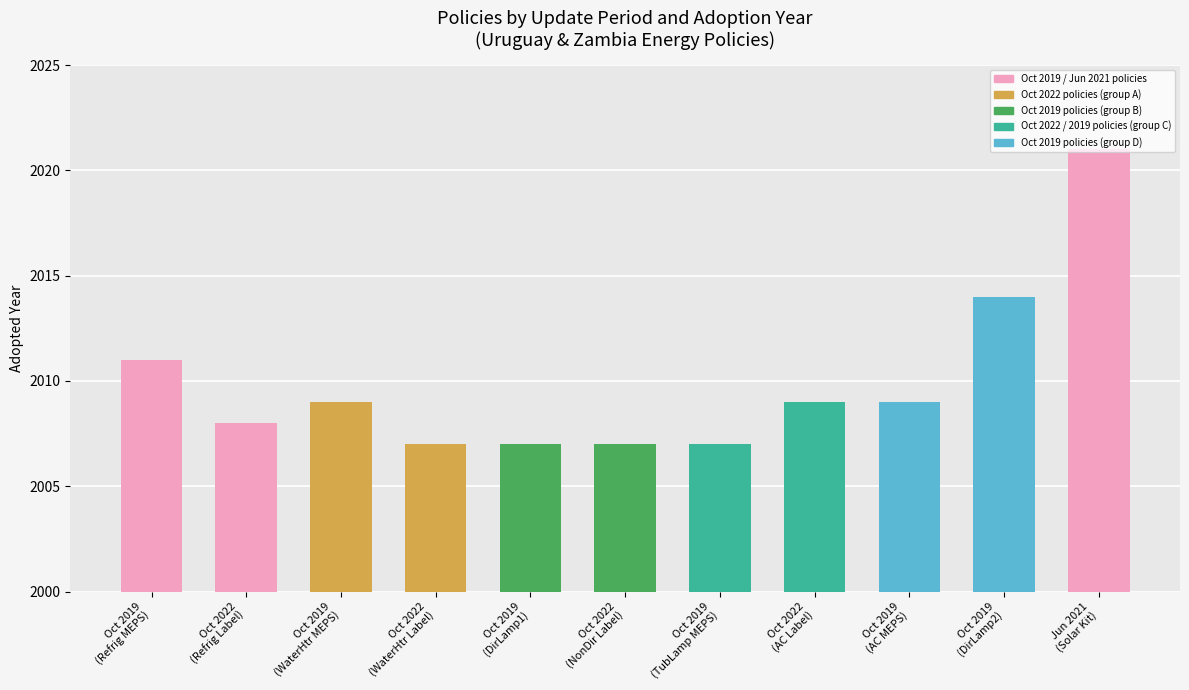

What is the sum of the values at Oct 2019
(DirLamp2) and Oct 2022
(NonDir Label)?

4021